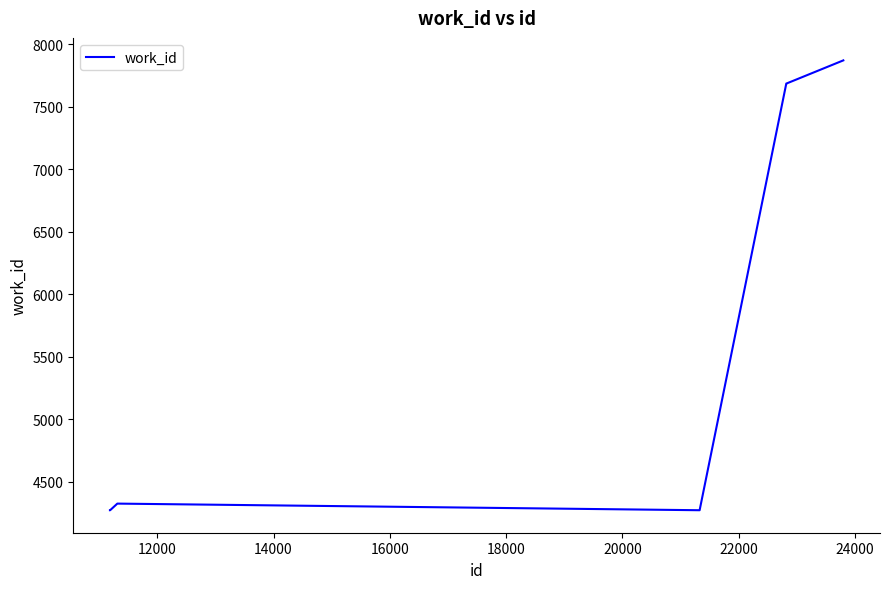

What is the difference between the second highest and minimum values?

3415